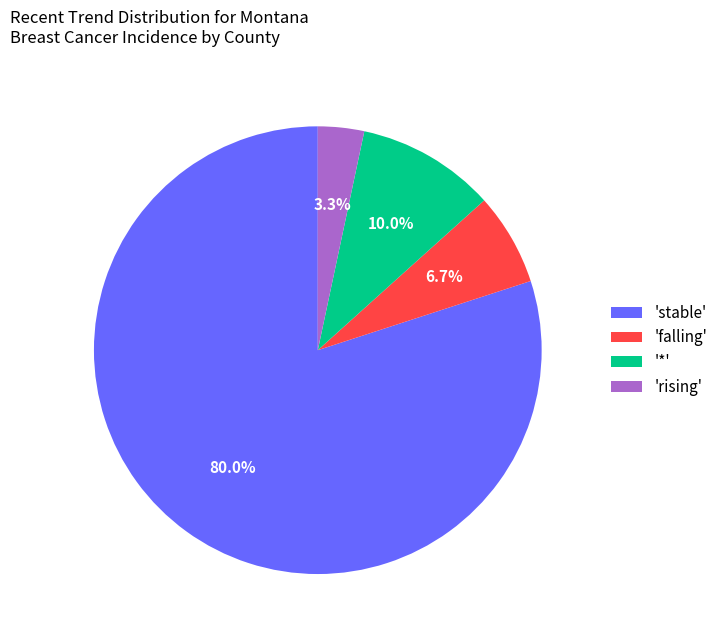

Between 'rising' and 'stable', which is larger?

'stable'